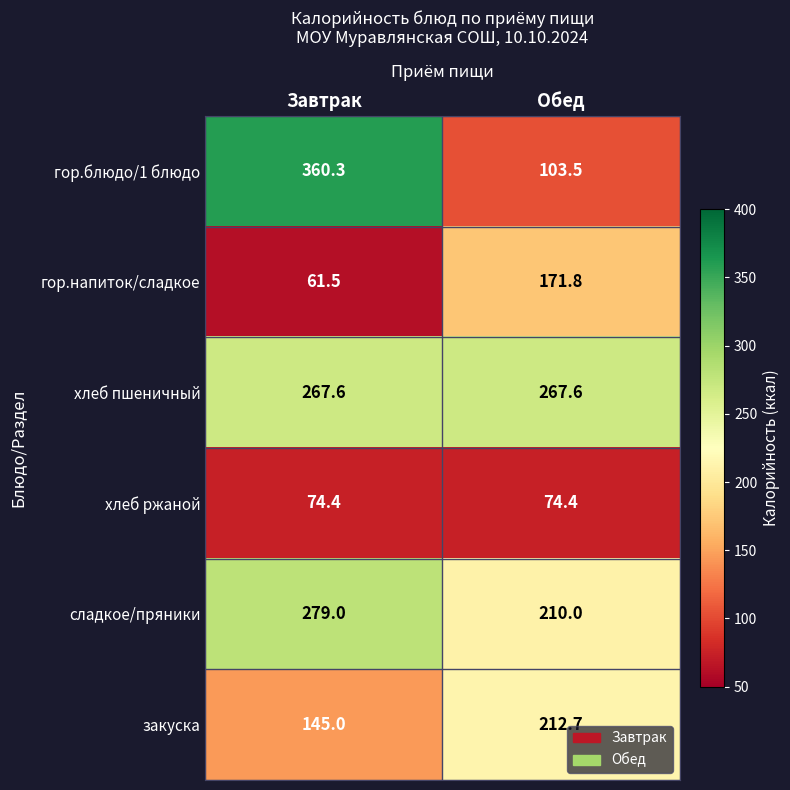

Is the value of сладкое/пряники at Обед greater than the value of хлеб ржаной at Обед?

Yes